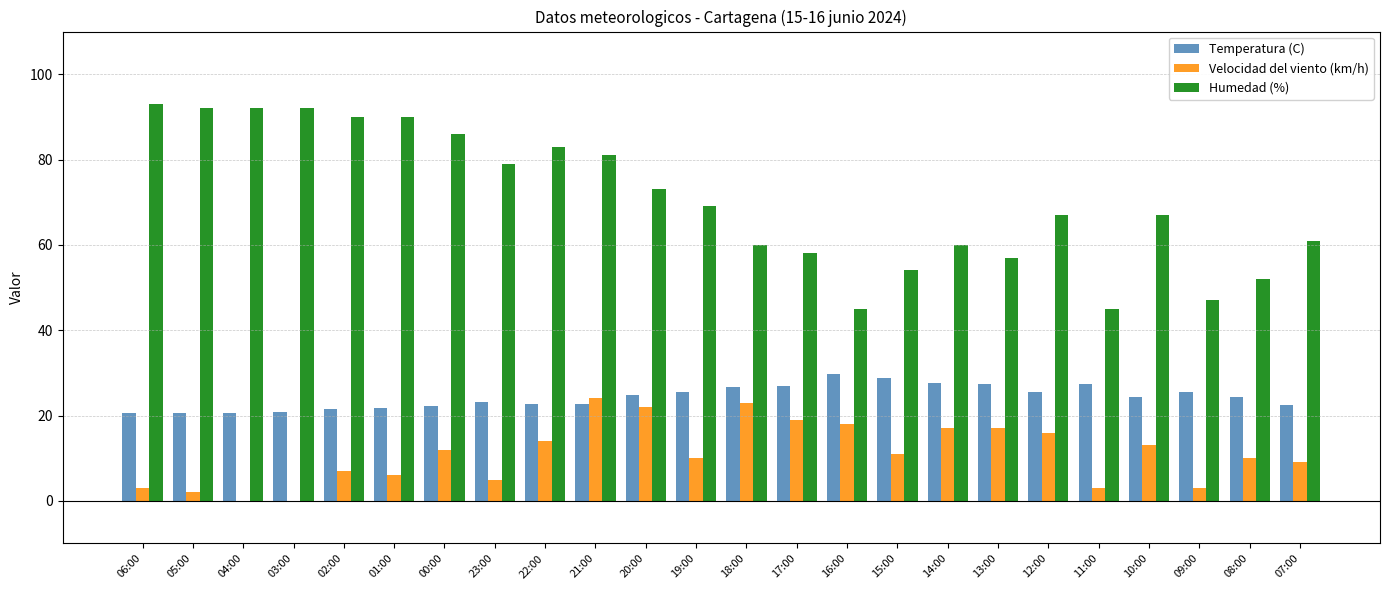

Between 20:00 and 09:00, which series saw the biggest shift?

Humedad (%)